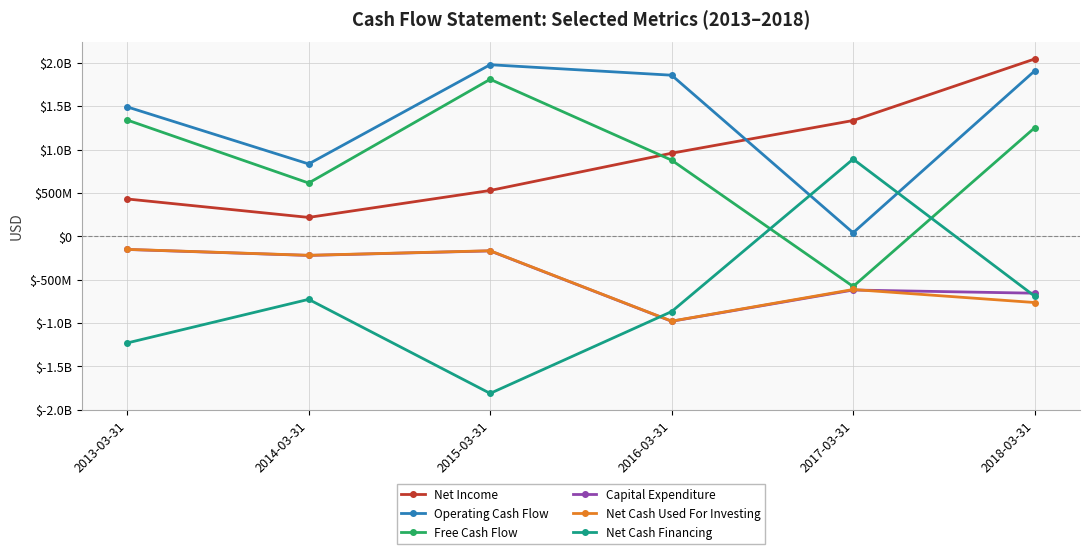

Rank the categories by Net Cash Financing value from lowest to highest.

2015-03-31, 2013-03-31, 2016-03-31, 2014-03-31, 2018-03-31, 2017-03-31